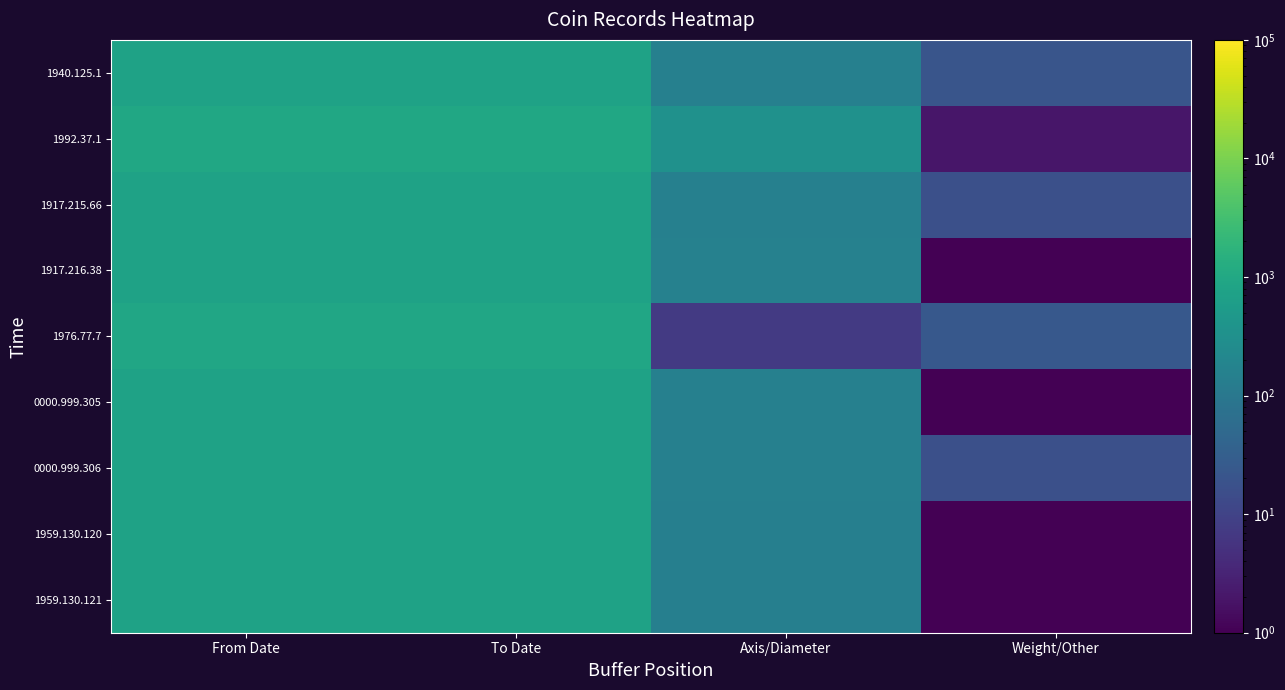

What is the greatest value displayed?

948.0